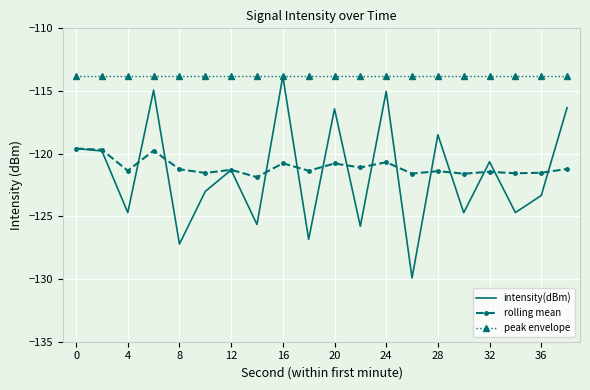

Which series has the widest spread of values?

intensity(dBm)